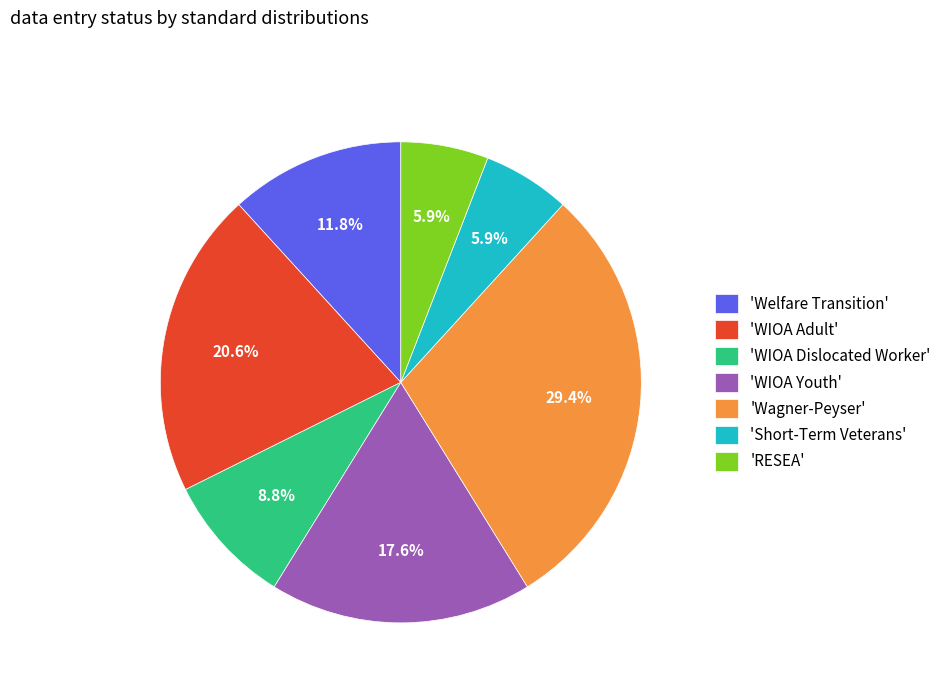

What is the largest slice in the pie chart?

'Wagner-Peyser'